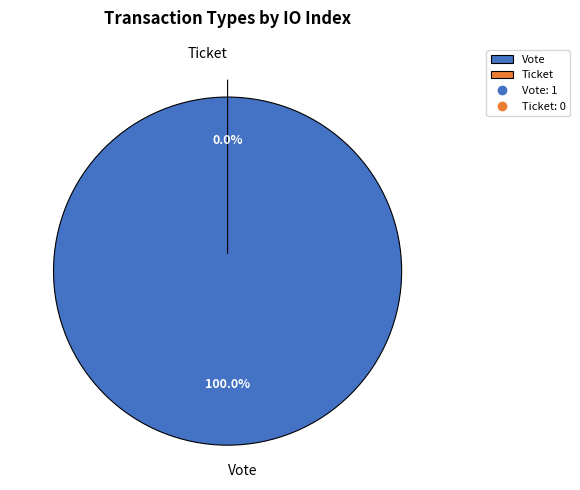

Which slice is the largest?

Vote